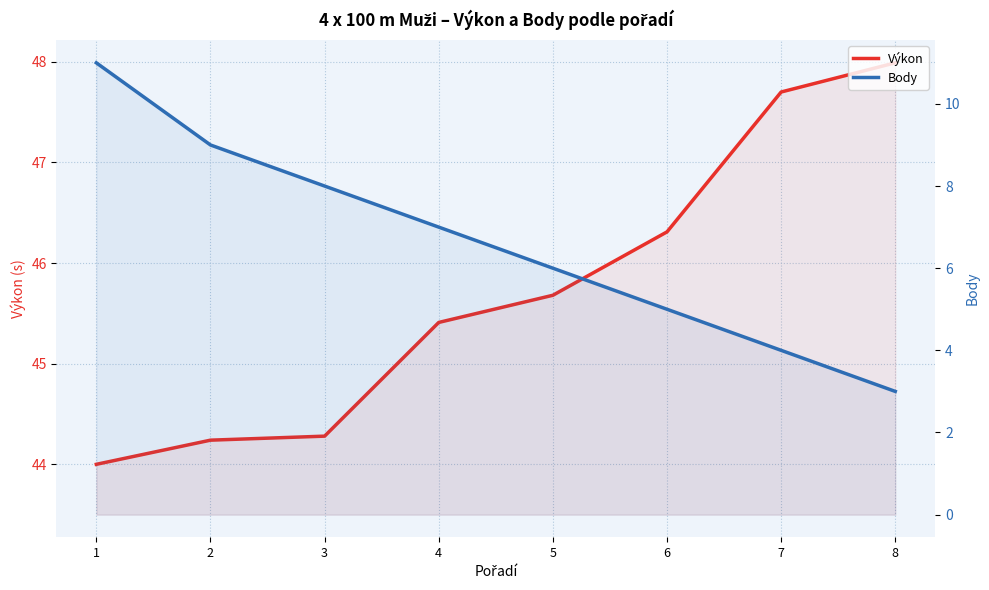

The value of Výkon at 4 is 75.8. True or false?

False